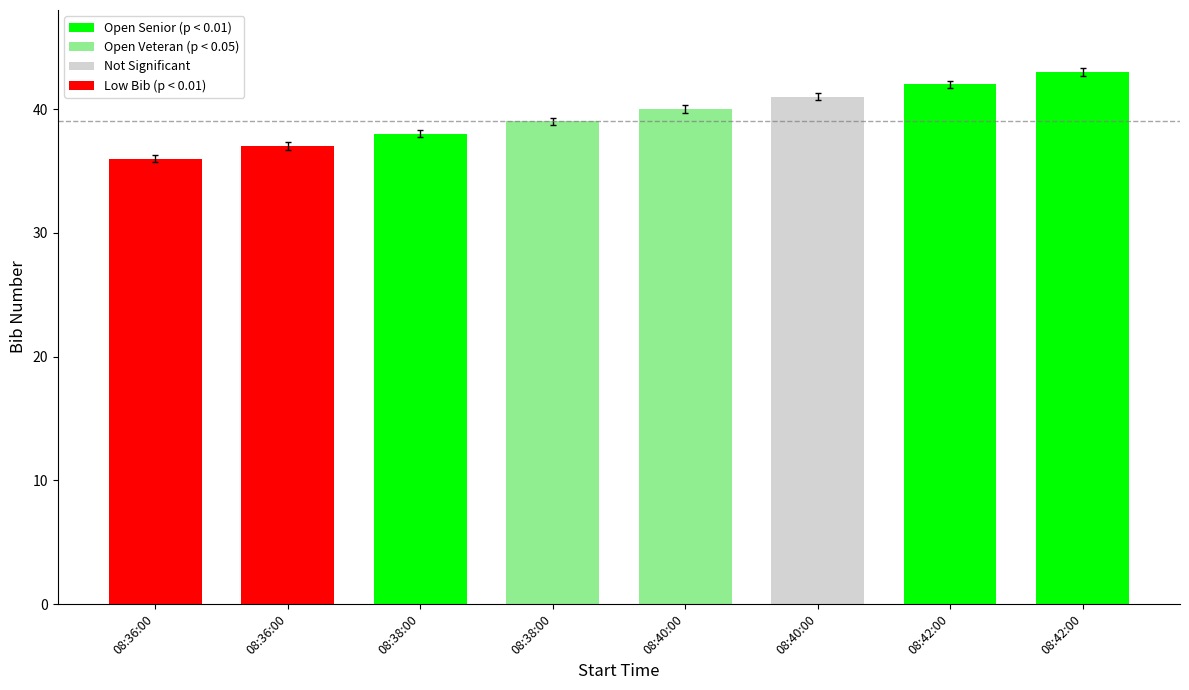

How many bars are there in total?

8